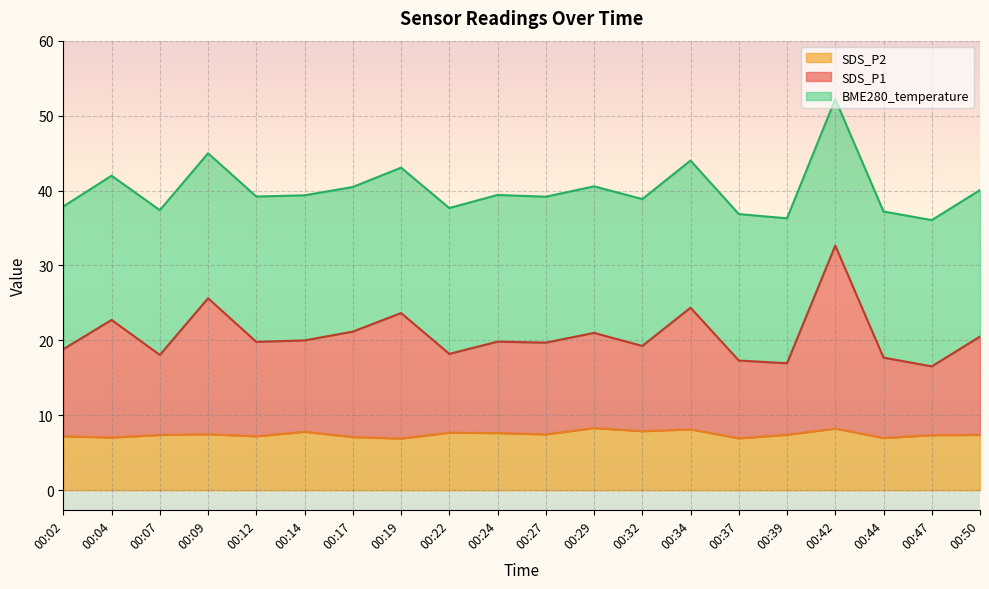

True or false: SDS_P2 has more than 1 interior local peaks.

True